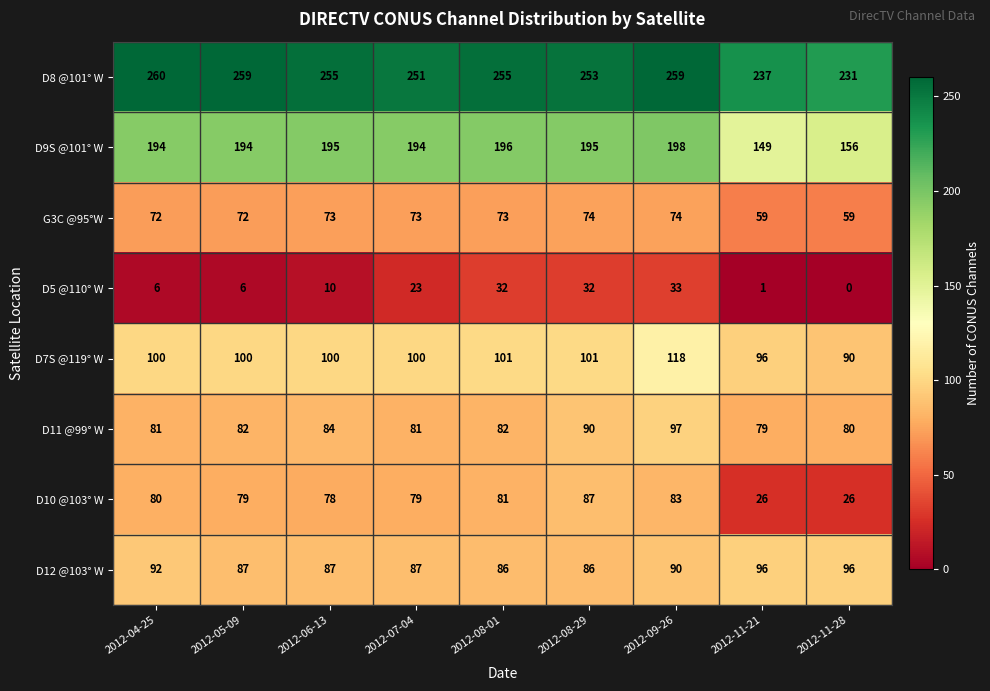

How many series are shown in this chart?

8